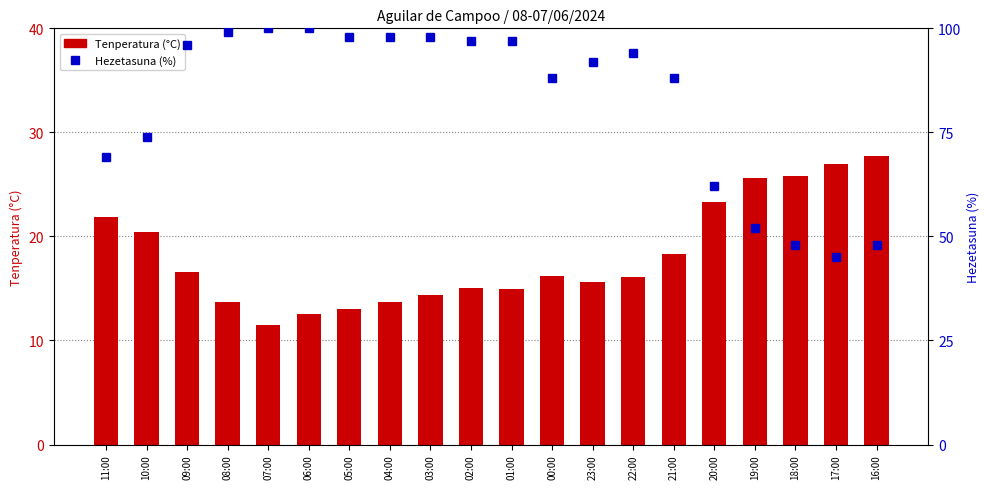

What is the minimum value shown in the chart?

11.5